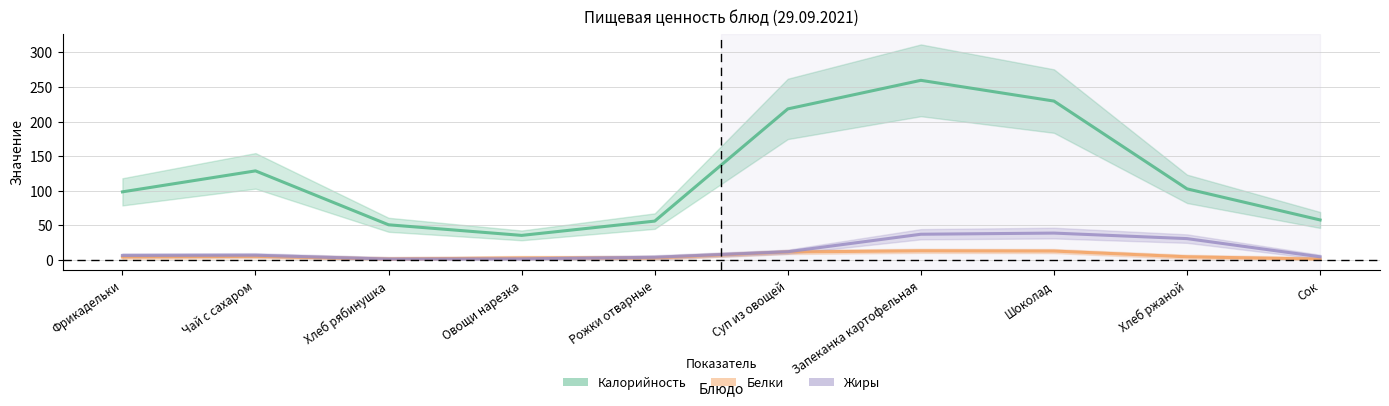

What is the label of the 9th point from the left?

Хлеб ржаной